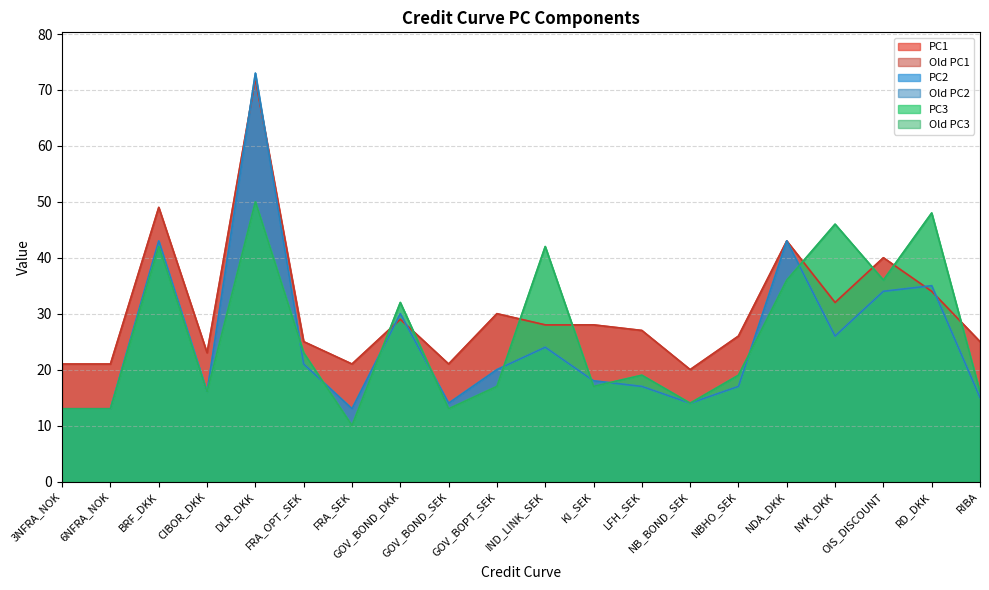

True or false: Old PC3 has a value of 14 at IND_LINK_SEK.

False